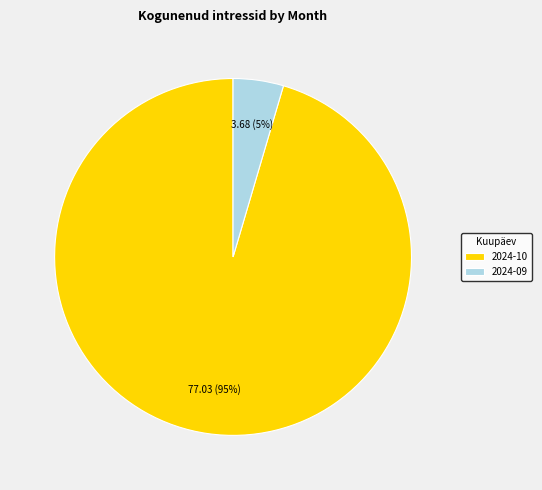

What is the largest slice in the pie chart?

2024-10